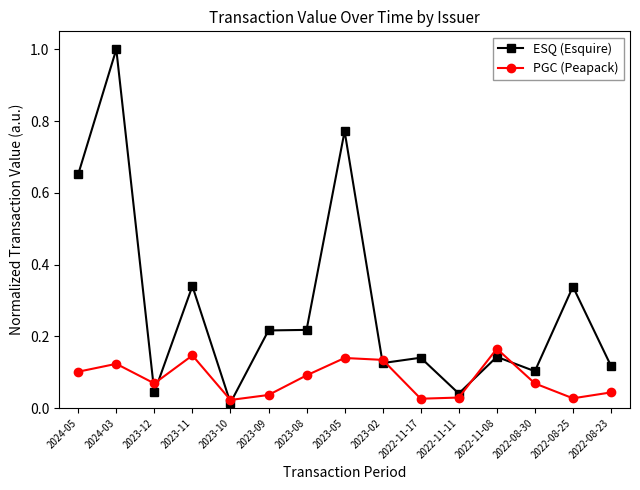

Is it true that PGC (Peapack) equals 0.1 at 2023-05?

True